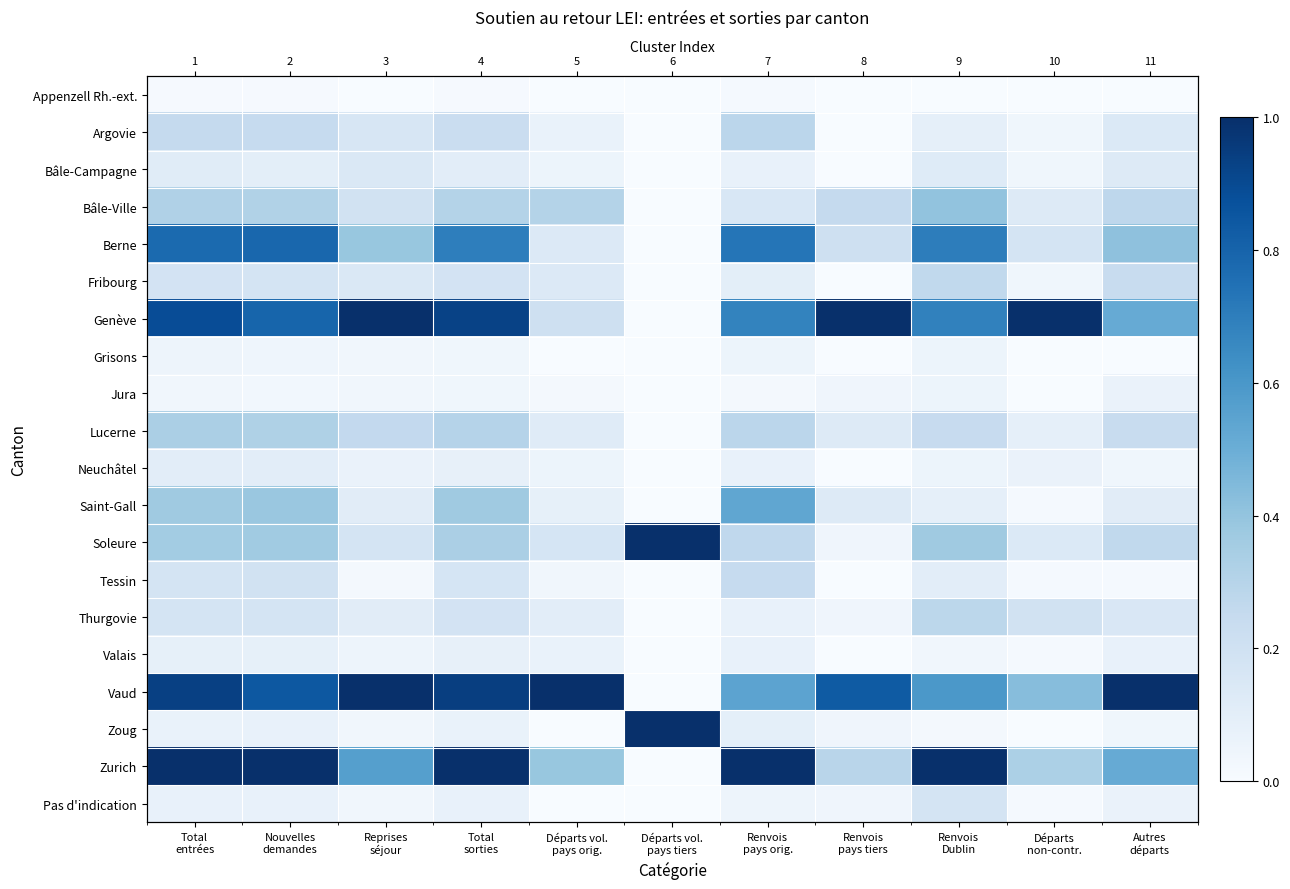

How many data points in Genève are above 0?

10